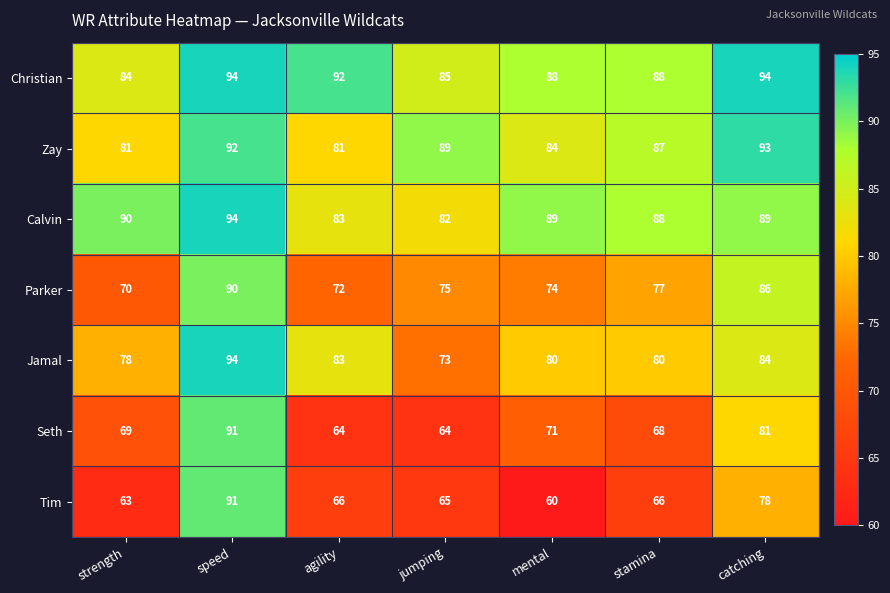

At how many categories does at least one series exceed 74?

7